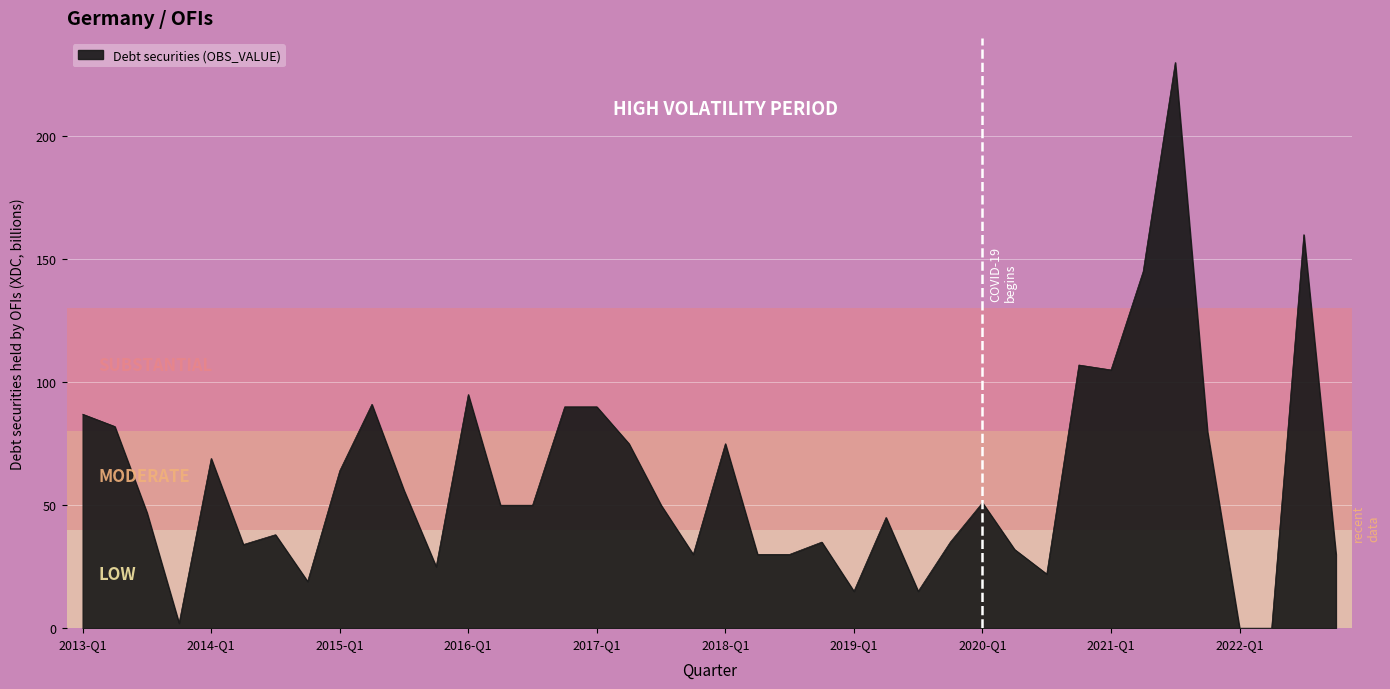

True or false: there are more than 1 points higher than both neighbors.

True